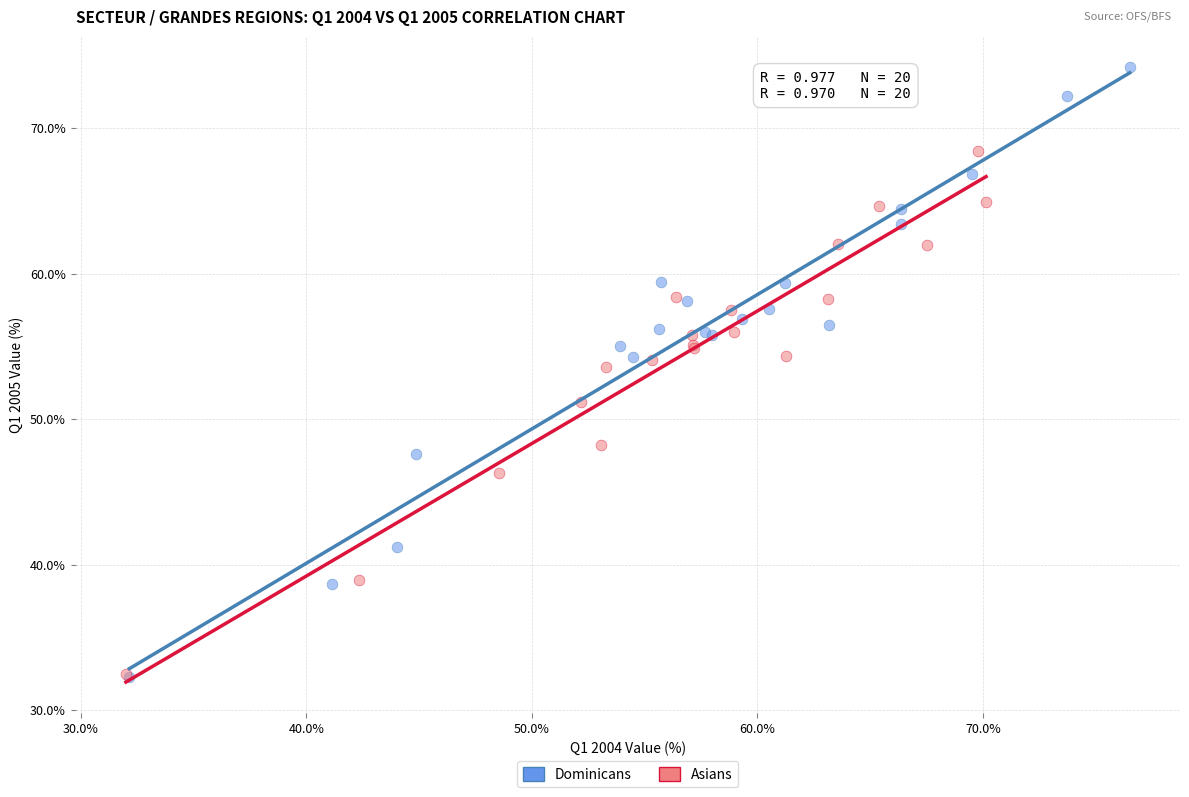

Which series reaches the maximum Y coordinate?

Dominicans